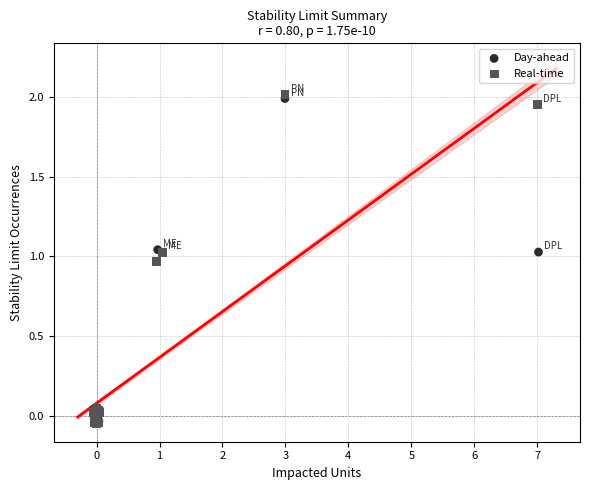

Which series has the widest spread of Y values?

Real-time